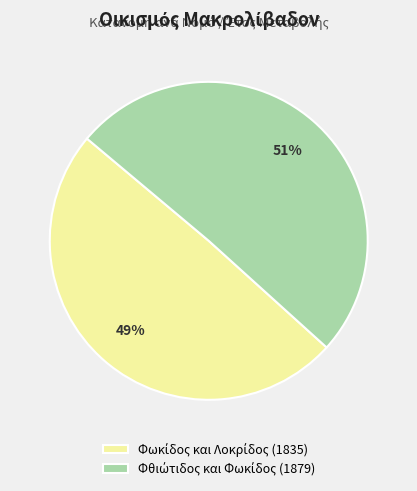

To the nearest percent, what is the average slice percentage?

50%